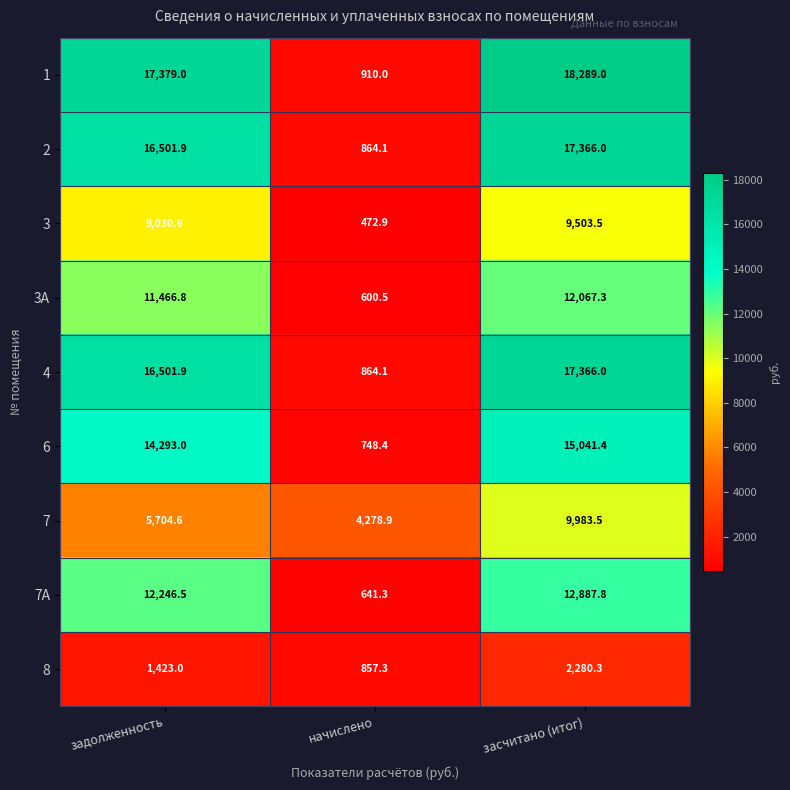

Rank the categories by 3А value from lowest to highest.

начислено, задолженность, засчитано (итог)